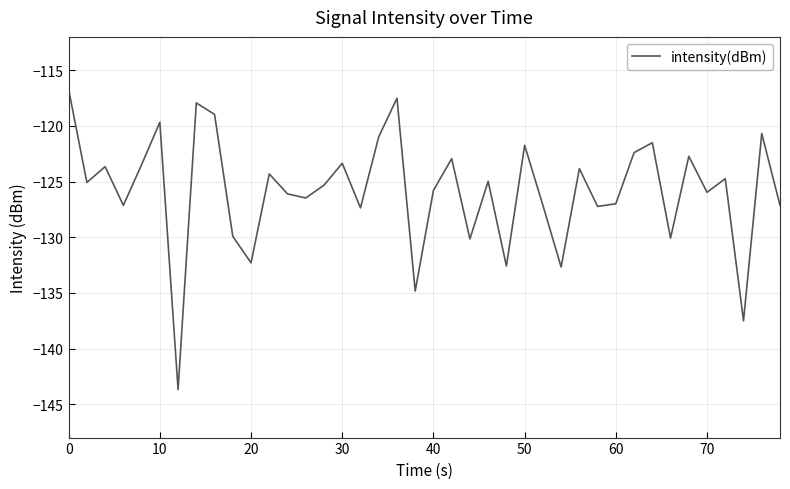

What is the smallest value displayed?

-143.7